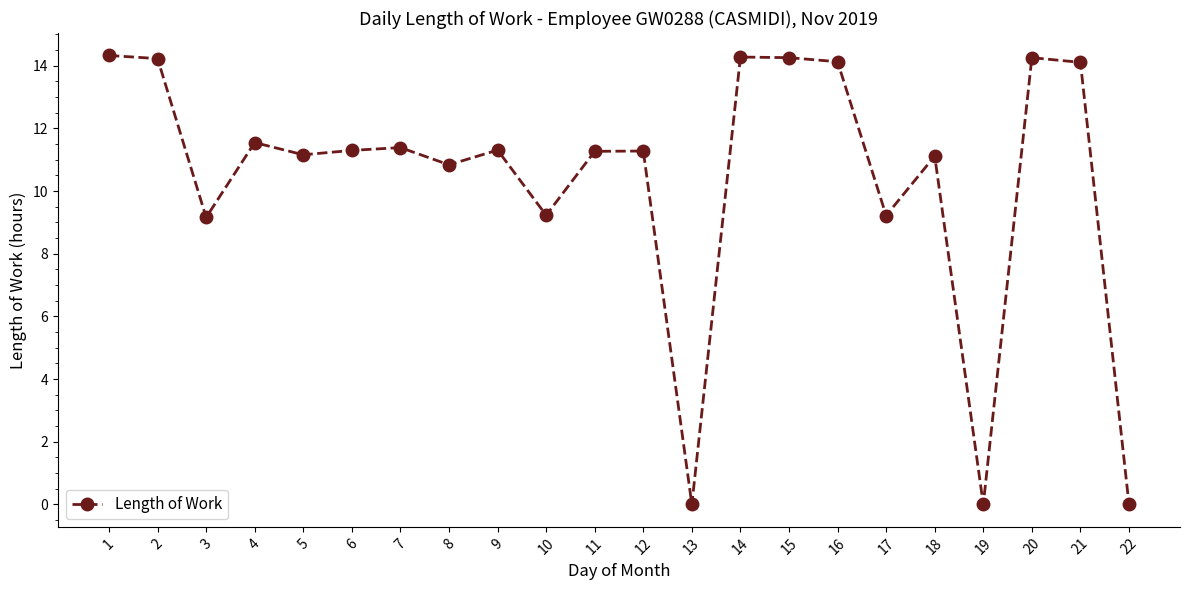

What is the value of the 8th point from the left?

10.8